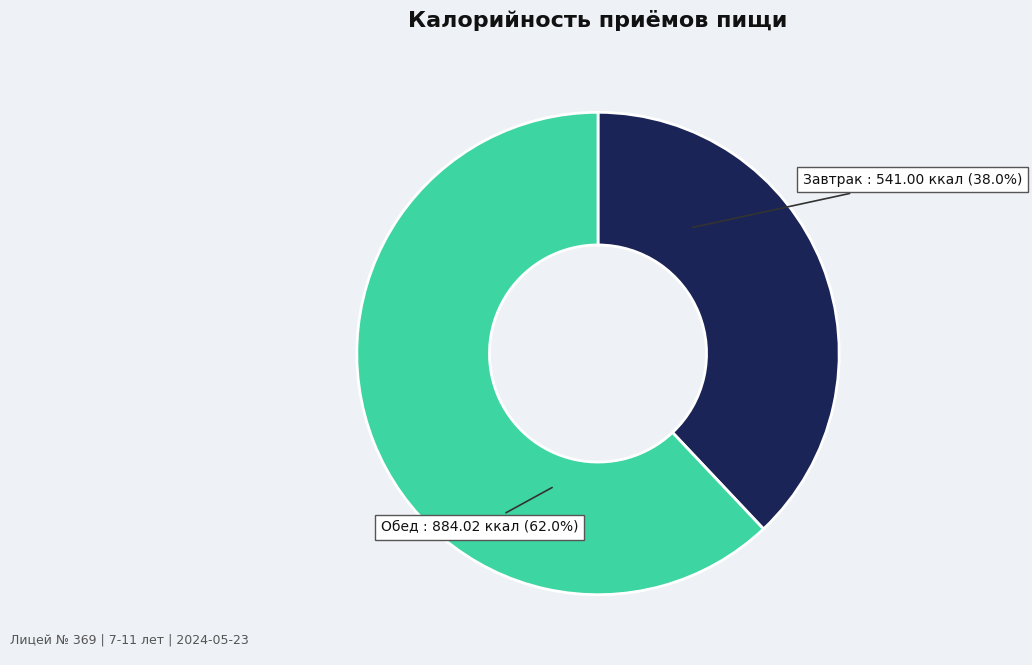

How many segments does this pie chart have?

2